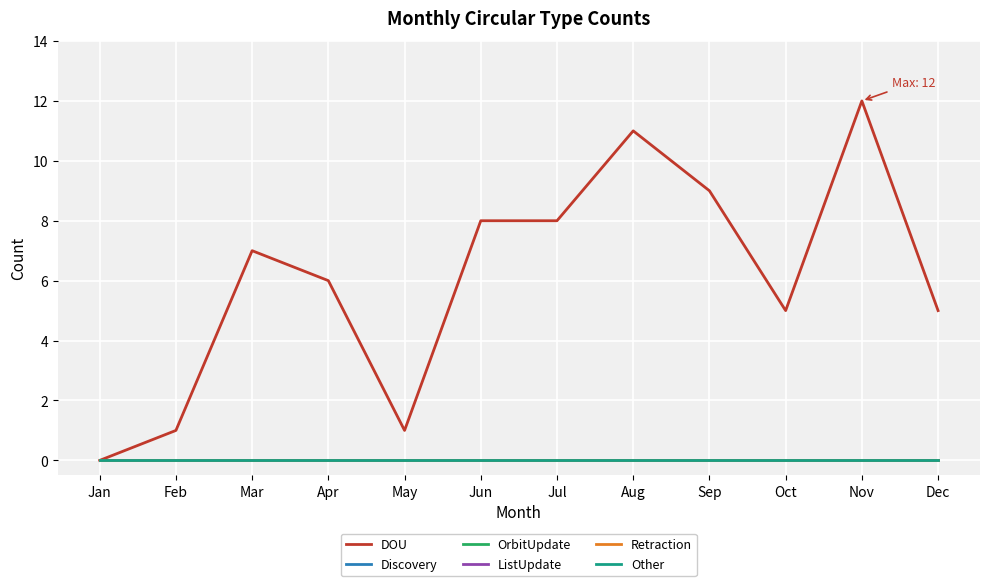

Is this an area chart (filled region under the line)?

No